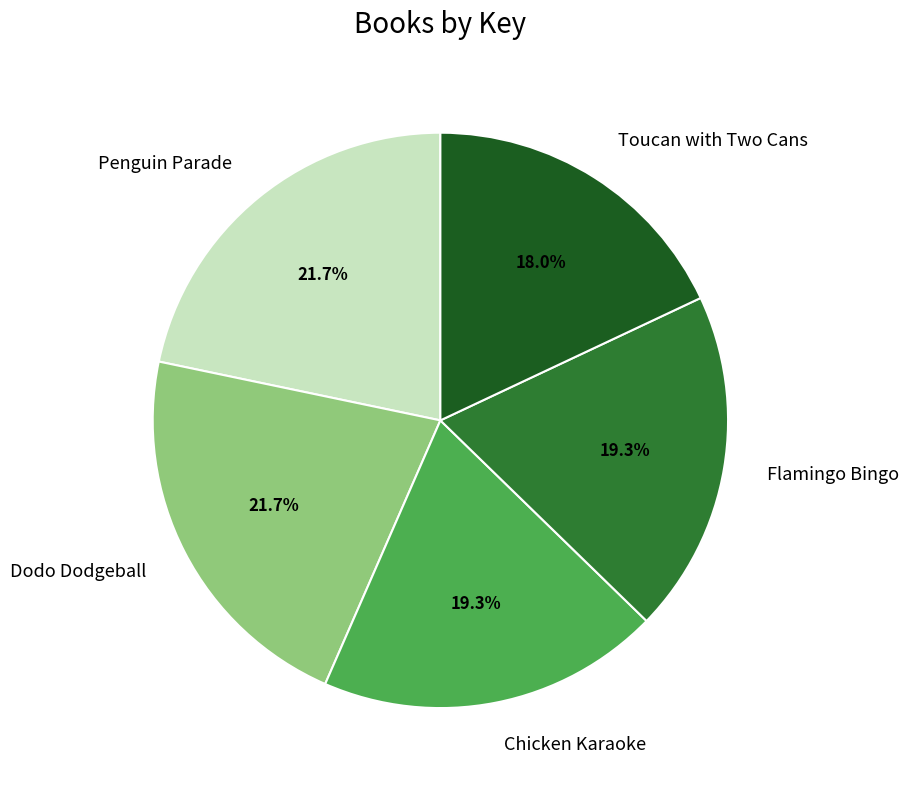

To the nearest percent, what percentage of the pie is Chicken Karaoke?

19%